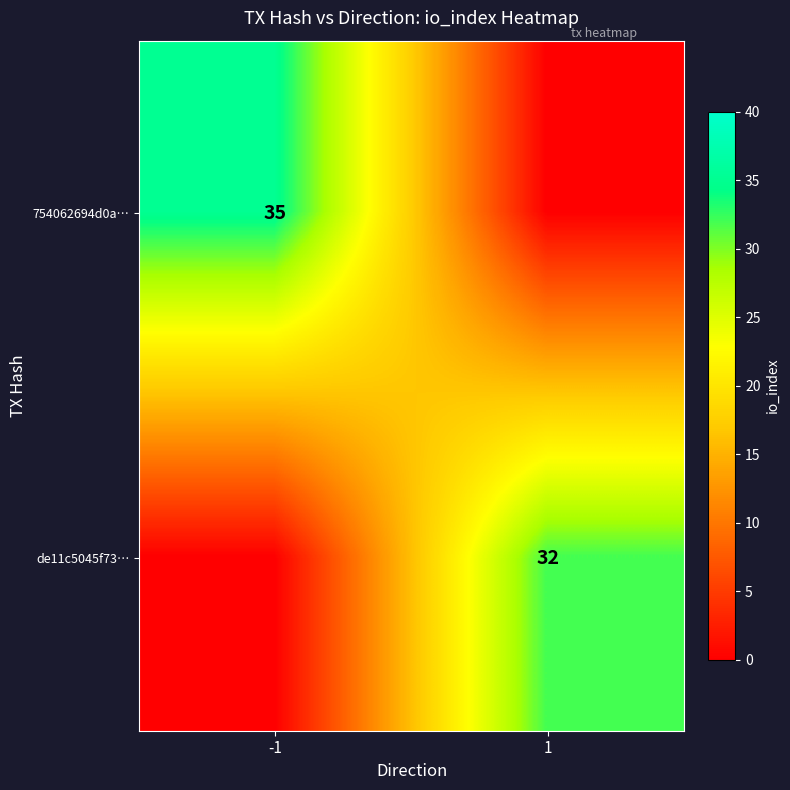

Is the value of de11c5045f73… at 1 greater than the value of 754062694d0a… at -1?

No